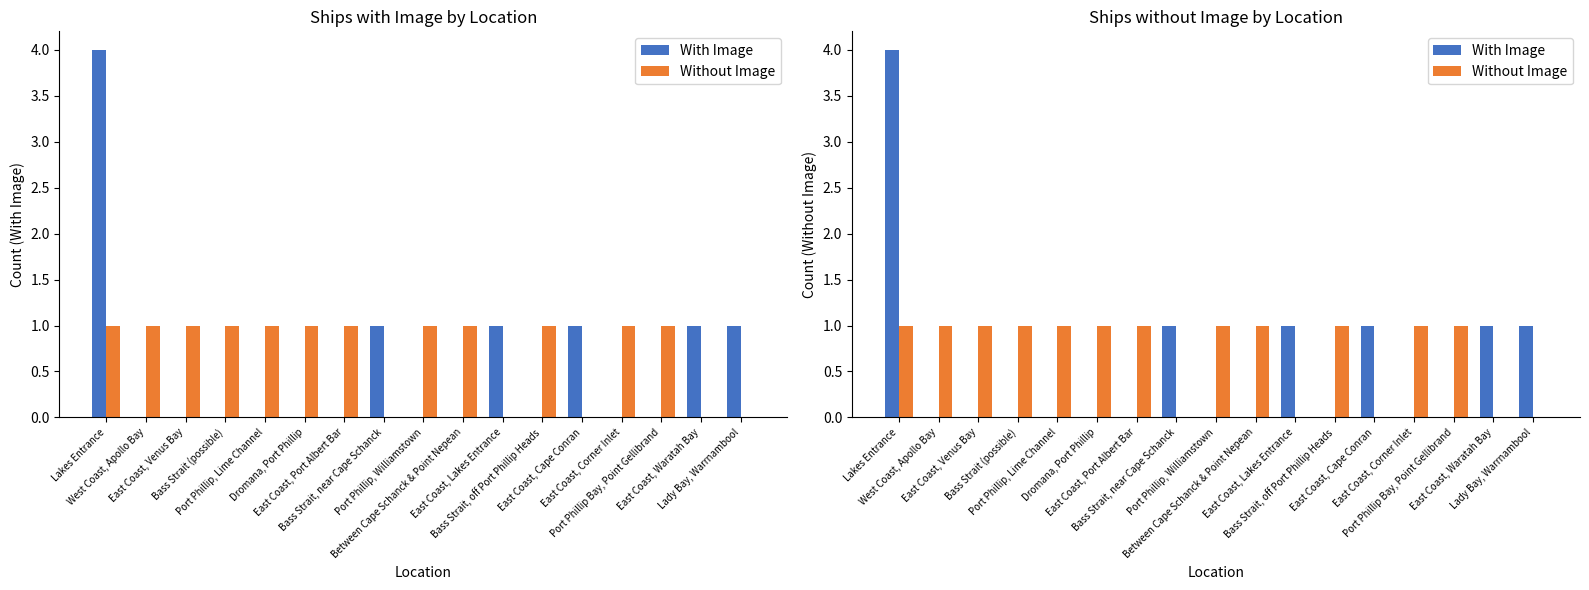

The value of With Image at Port Phillip Bay, Point Gellibrand is 2. True or false?

False